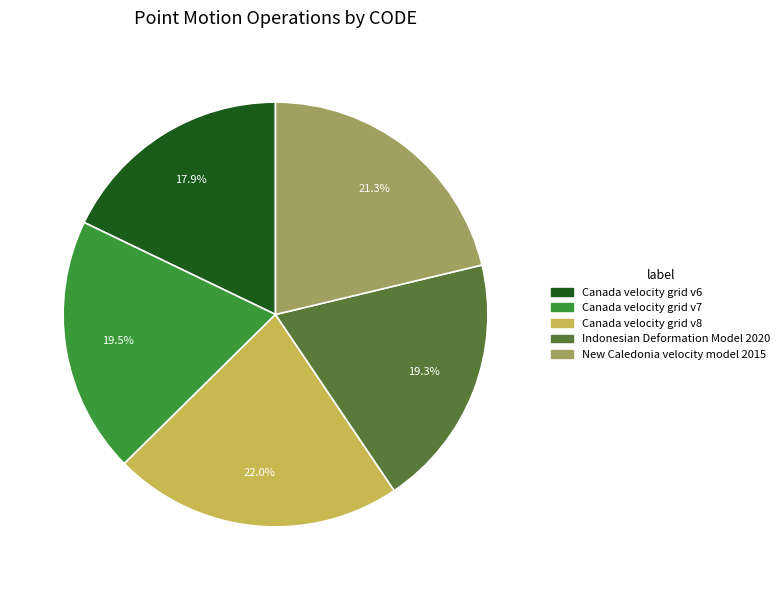

Approximately how many times larger is the value at New Caledonia velocity model 2015 compared to Canada velocity grid v6?

1.2